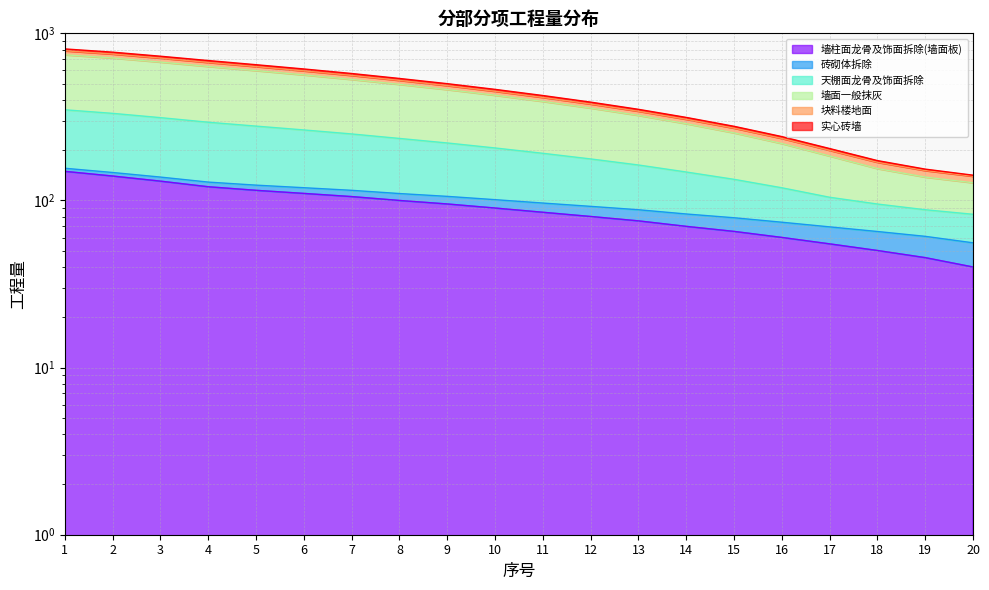

The 天棚面龙骨及饰面拆除 series shows 34.3 at 18. True or false?

False